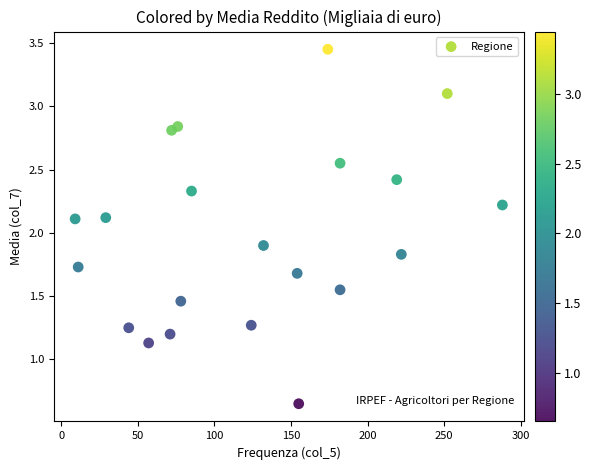

What is the range of X values (max minus min)?

279.0